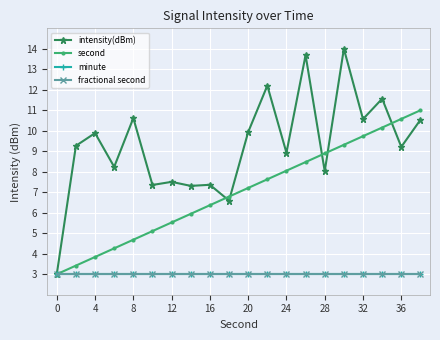

What is the sum of all minute values?

60.0